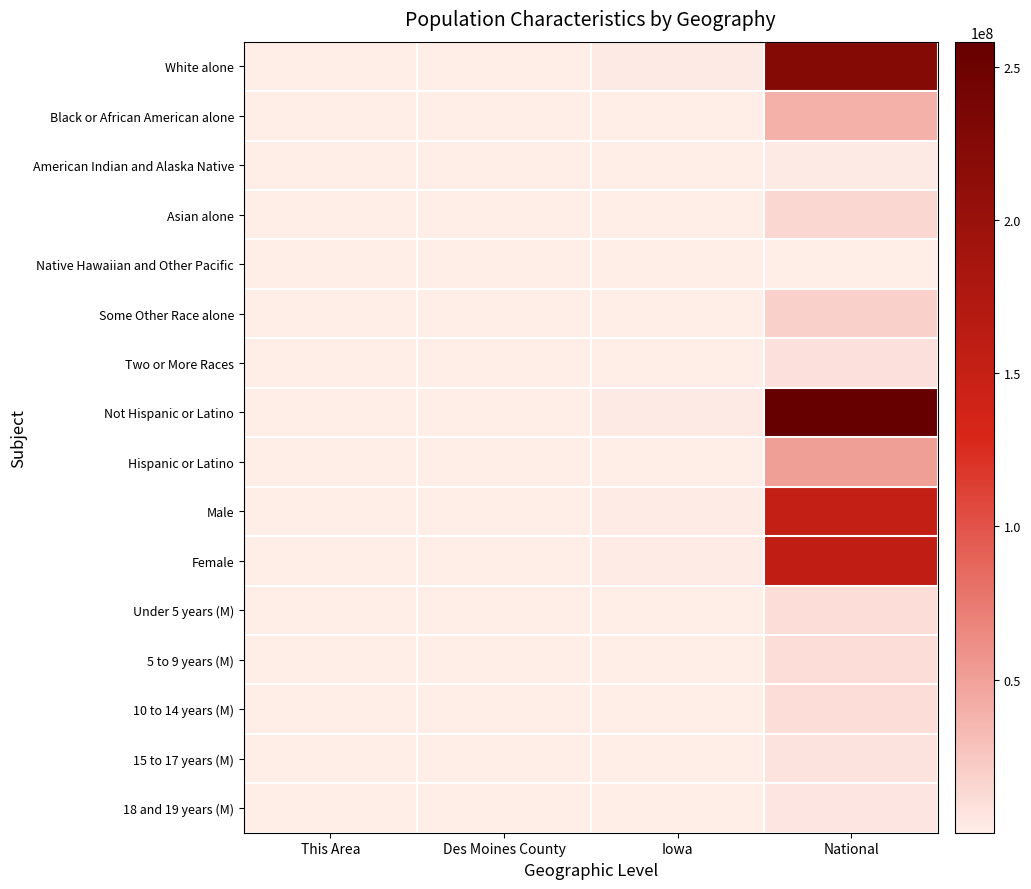

Reading left to right, what are all the values shown in this chart?

White alone: This Area=3255	Des Moines County=36704	Iowa=2781561	National=223553265
Black or African American alone: This Area=644	Des Moines County=2048	Iowa=89148	National=38929319
American Indian and Alaska Native: This Area=10	Des Moines County=99	Iowa=11084	National=2932248
Asian alone: This Area=3	Des Moines County=290	Iowa=53094	National=14674252
Native Hawaiian and Other Pacific: This Area=2	Des Moines County=21	Iowa=2003	National=540013
Some Other Race alone: This Area=44	Des Moines County=232	Iowa=56132	National=19107368
Two or More Races: This Area=196	Des Moines County=931	Iowa=53333	National=9009073
Not Hispanic or Latino: This Area=3939	Des Moines County=39283	Iowa=2894811	National=258267944
Hispanic or Latino: This Area=215	Des Moines County=1042	Iowa=151544	National=50477594
Male: This Area=2094	Des Moines County=19600	Iowa=1508319	National=151781326
Female: This Area=2060	Des Moines County=20725	Iowa=1538036	National=156964212
Under 5 years (M): This Area=191	Des Moines County=1356	Iowa=103401	National=10319427
5 to 9 years (M): This Area=186	Des Moines County=1269	Iowa=102669	National=10389638
10 to 14 years (M): This Area=165	Des Moines County=1302	Iowa=103327	National=10579862
15 to 17 years (M): This Area=84	Des Moines County=825	Iowa=63993	National=6656209
18 and 19 years (M): This Area=64	Des Moines County=514	Iowa=47246	National=4647457